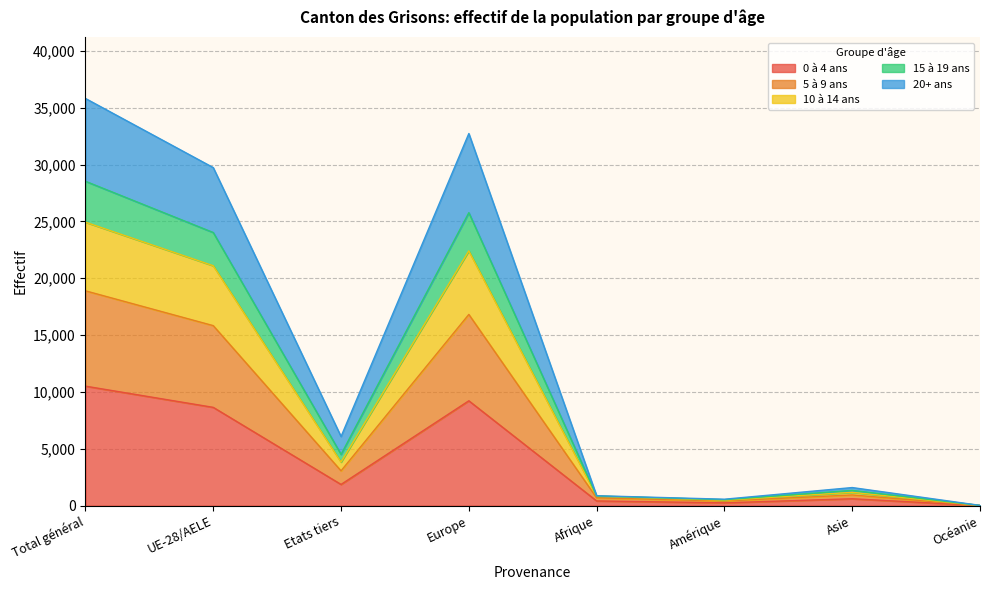

How many series are shown in this chart?

5